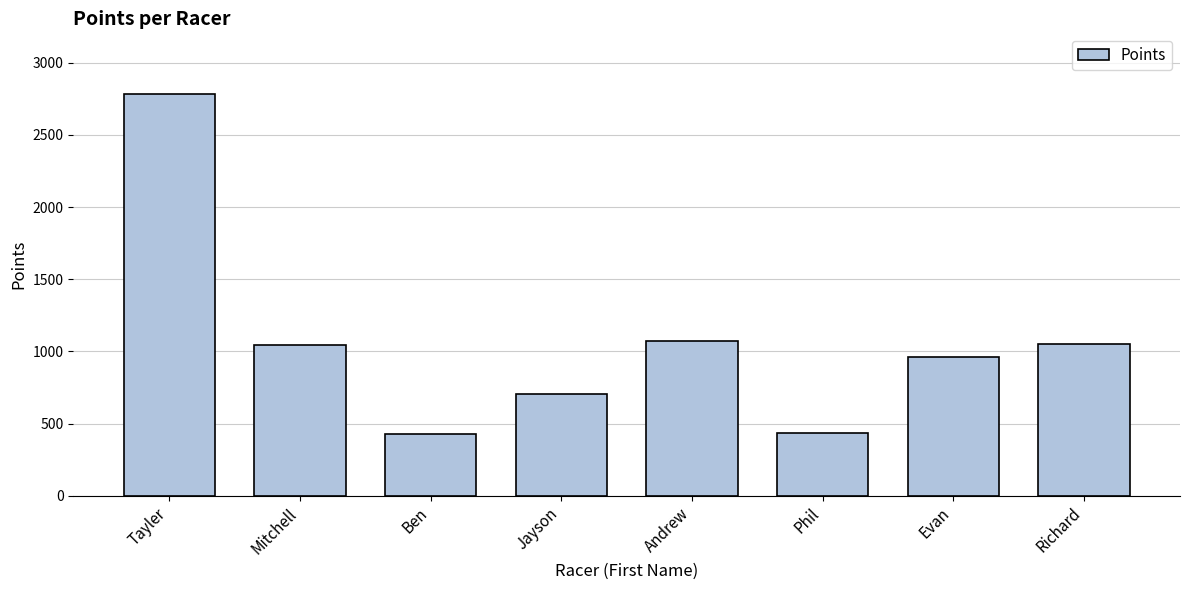

Where is the data nearest to the value 1608?

Andrew